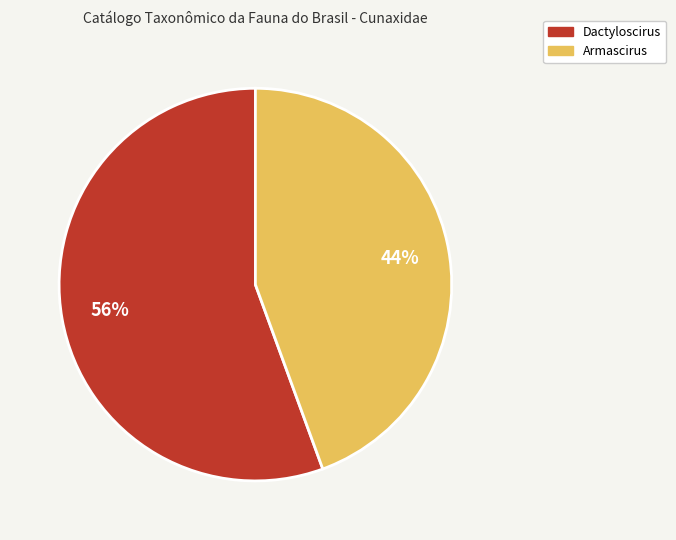

How many slices are in this pie chart?

2